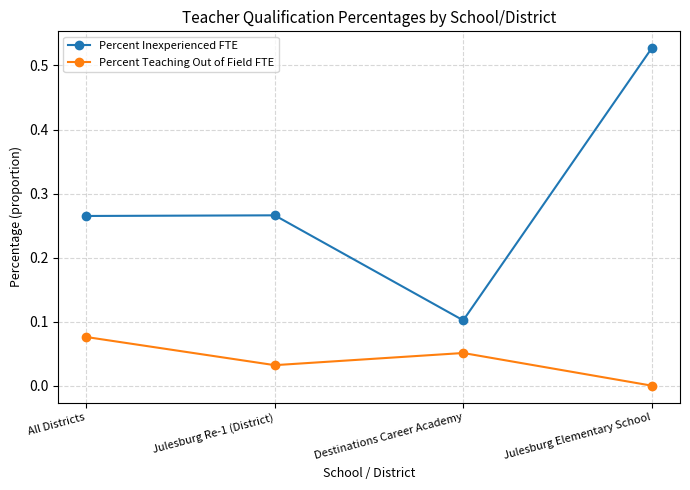

What are all the series names shown in the legend?

Percent Inexperienced FTE, Percent Teaching Out of Field FTE